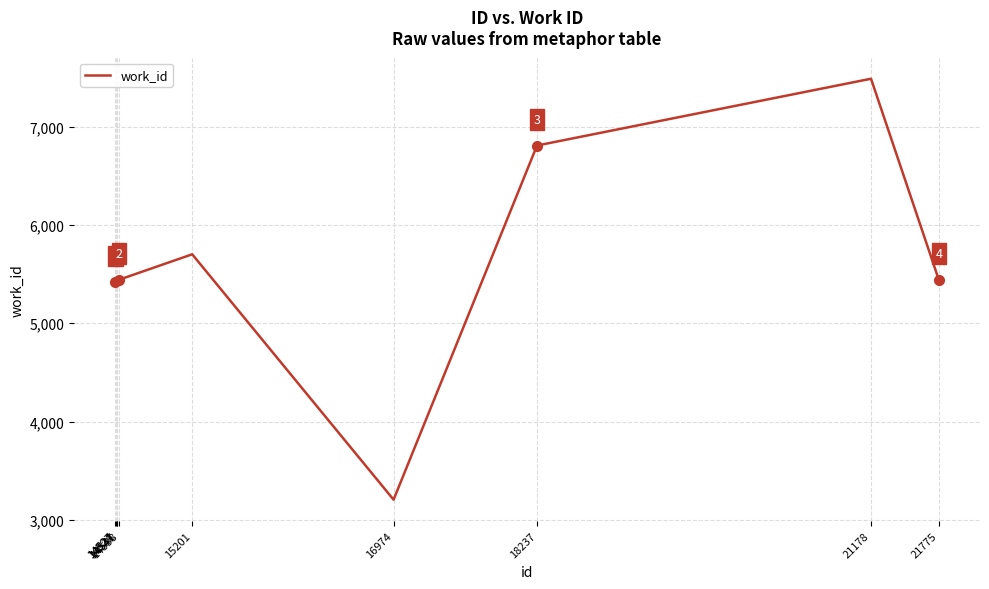

At which category does the chart reach its peak across all series?

21178